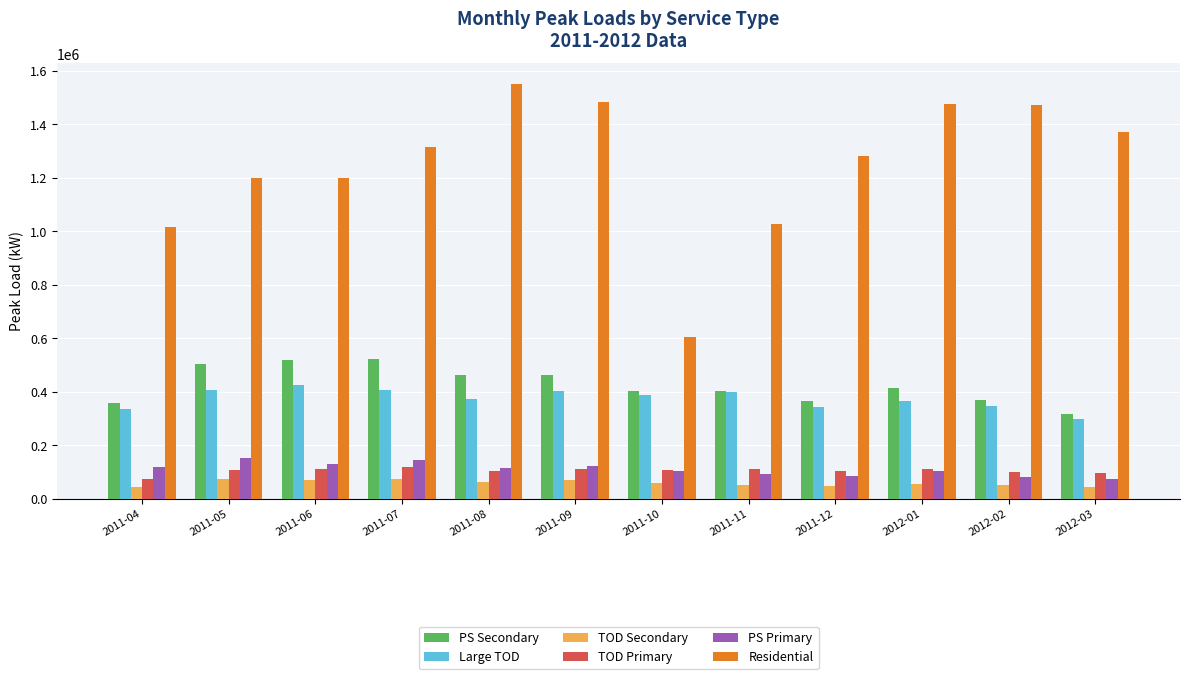

Which series has the widest spread of values?

Residential